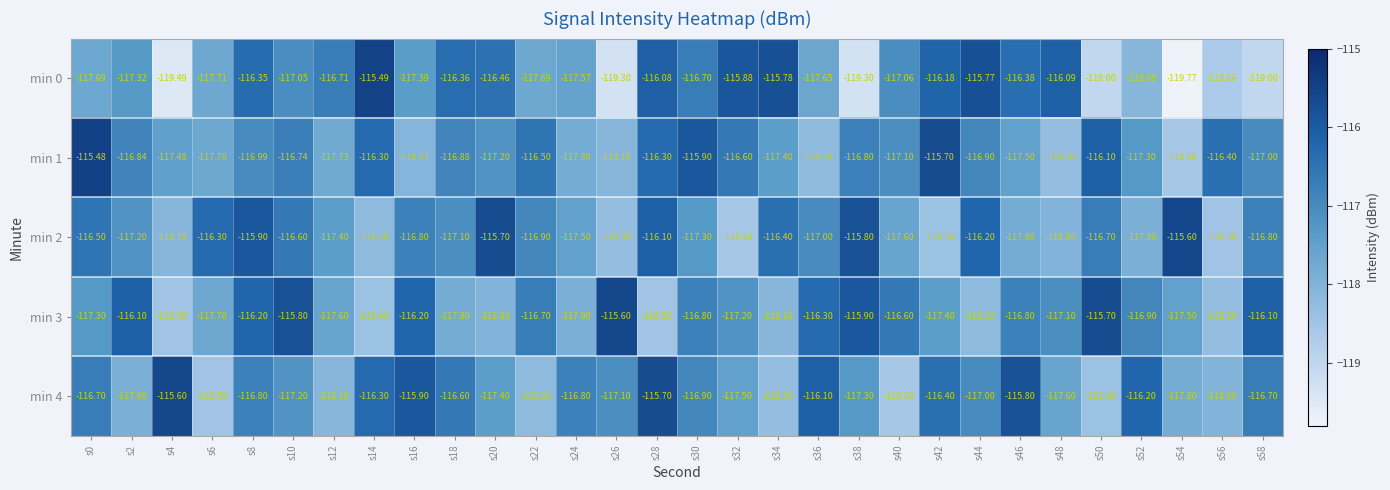

Is the value of min 4 at s32 greater than the value of min 2 at s26?

Yes